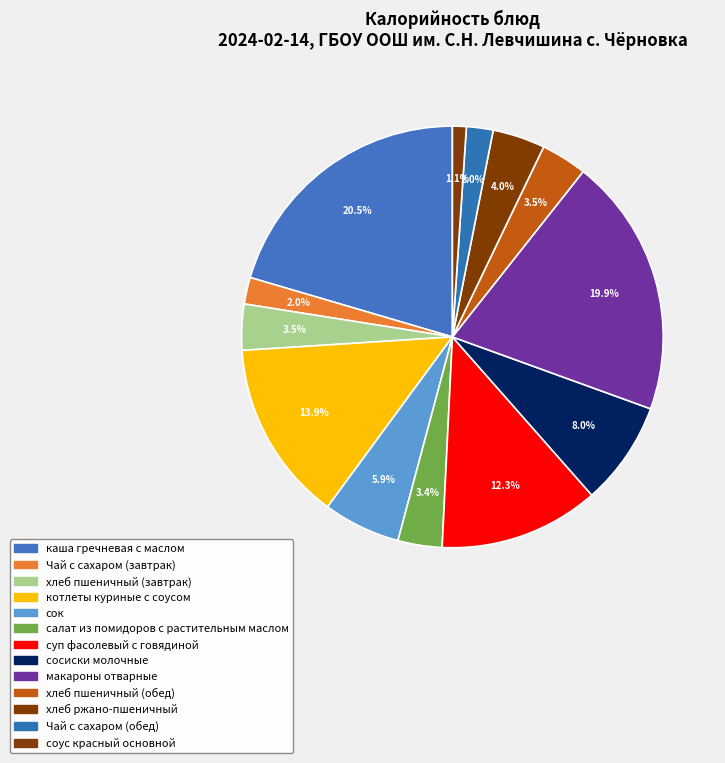

How many segments does this pie chart have?

13